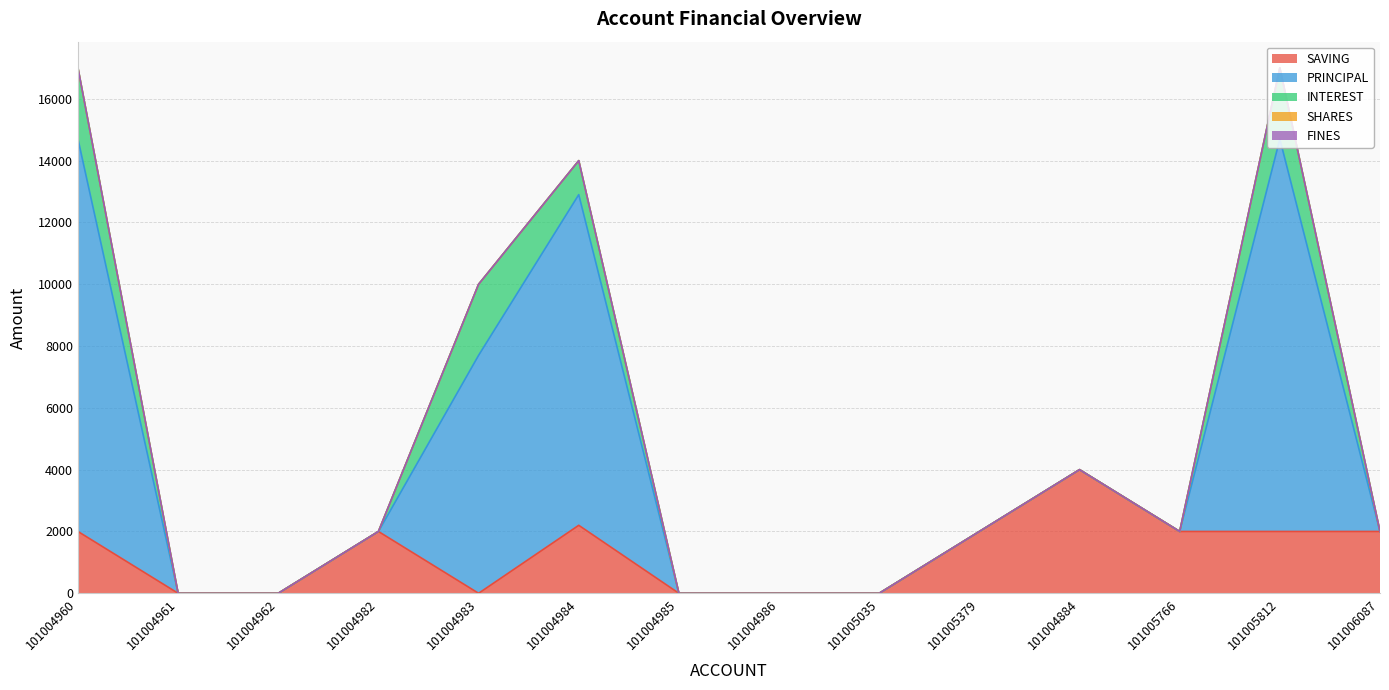

What is the difference between the maximum and minimum values in the INTEREST series?

2300